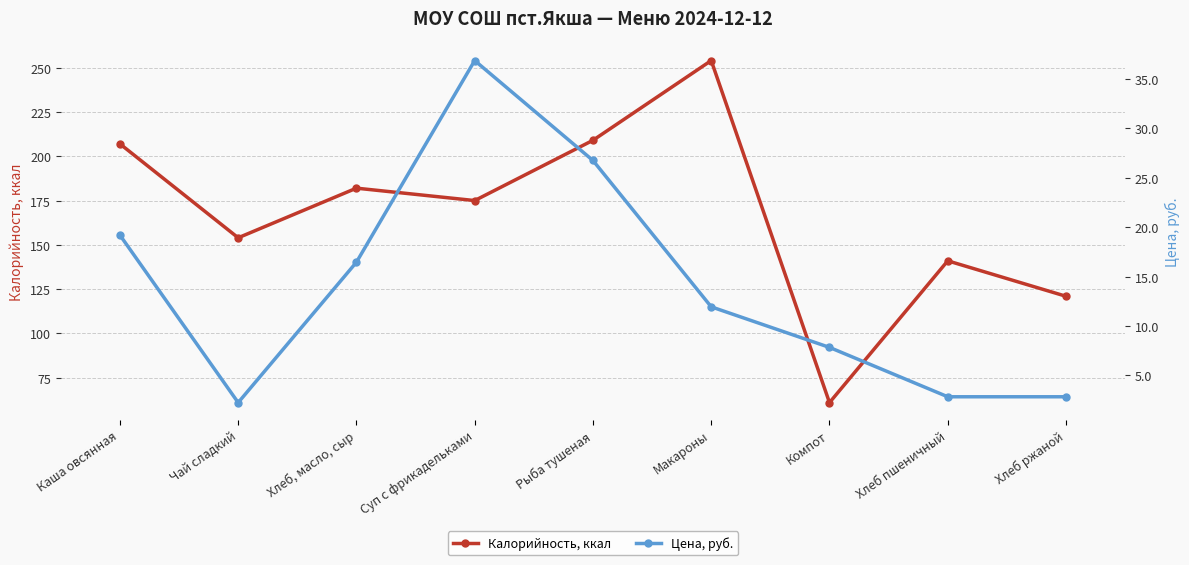

True or false: Цена, руб. and Калорийность, ккал cross at least once.

False